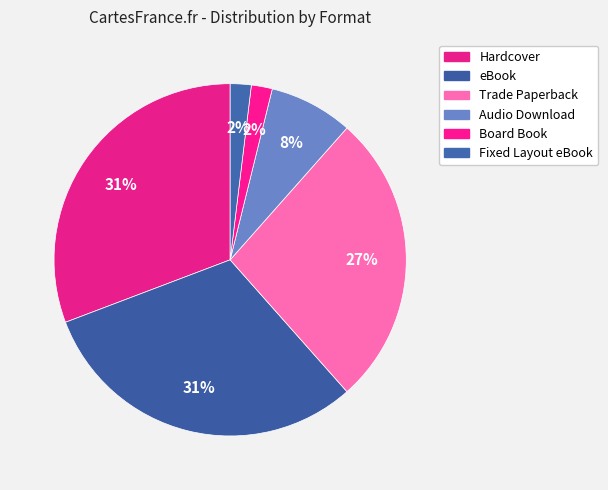

Which slice is the smallest?

Board Book